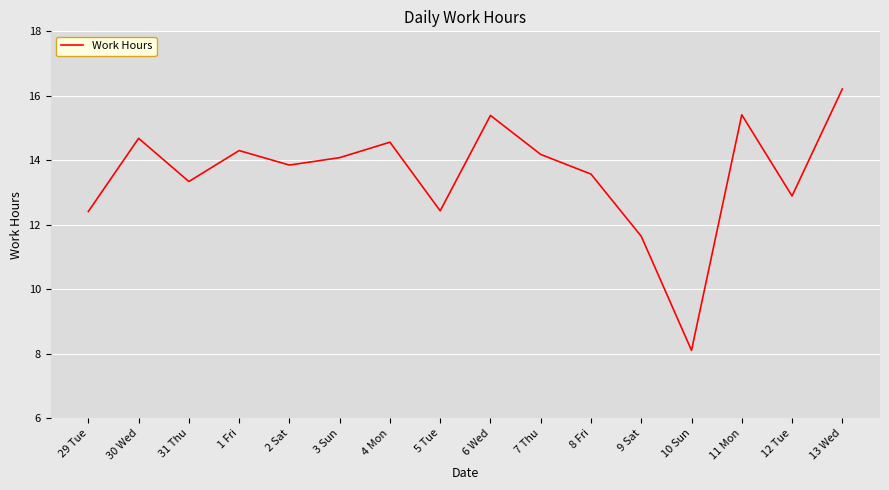

What value does the data have at 3 Sun?

14.1